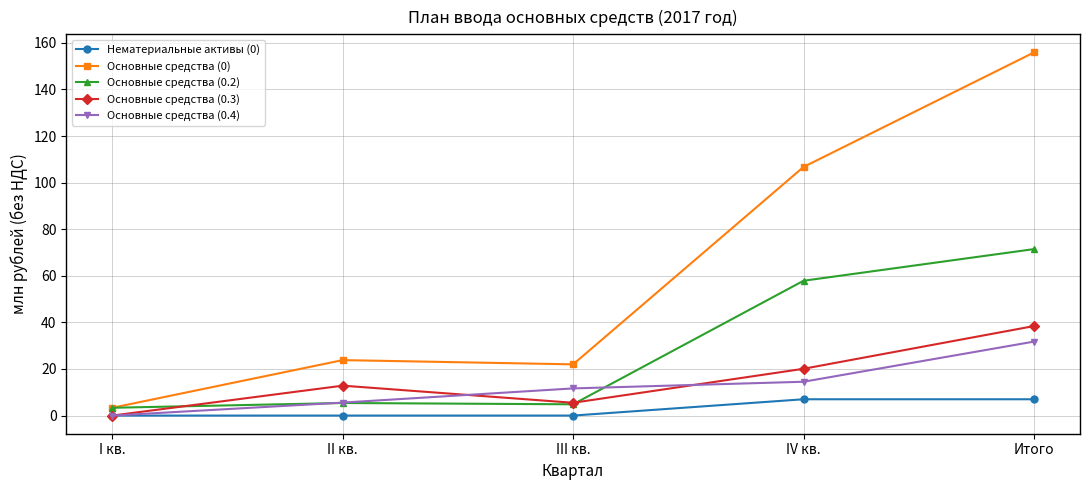

What is the label of the 2nd point from the left?

II кв.